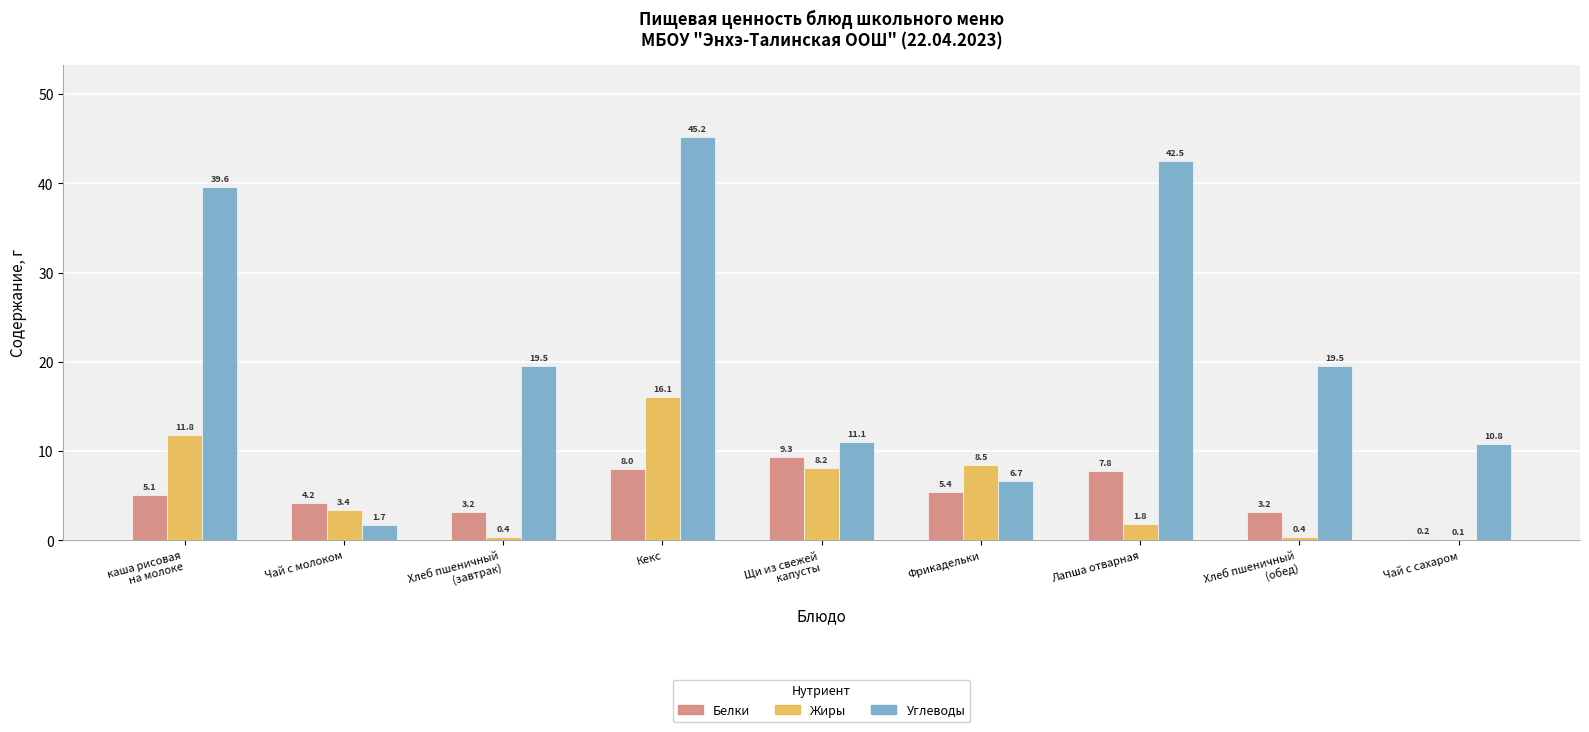

Is it true that Углеводы equals 11.1 at Щи из свежей
капусты?

True